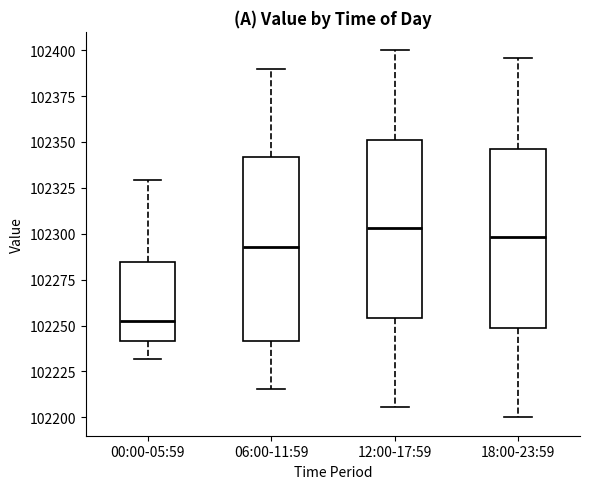

Where is the lower edge of the box for 00:00-05:59 on the y-axis? The values are not printed on the chart, so give them approximately, as read against the axis.

102240